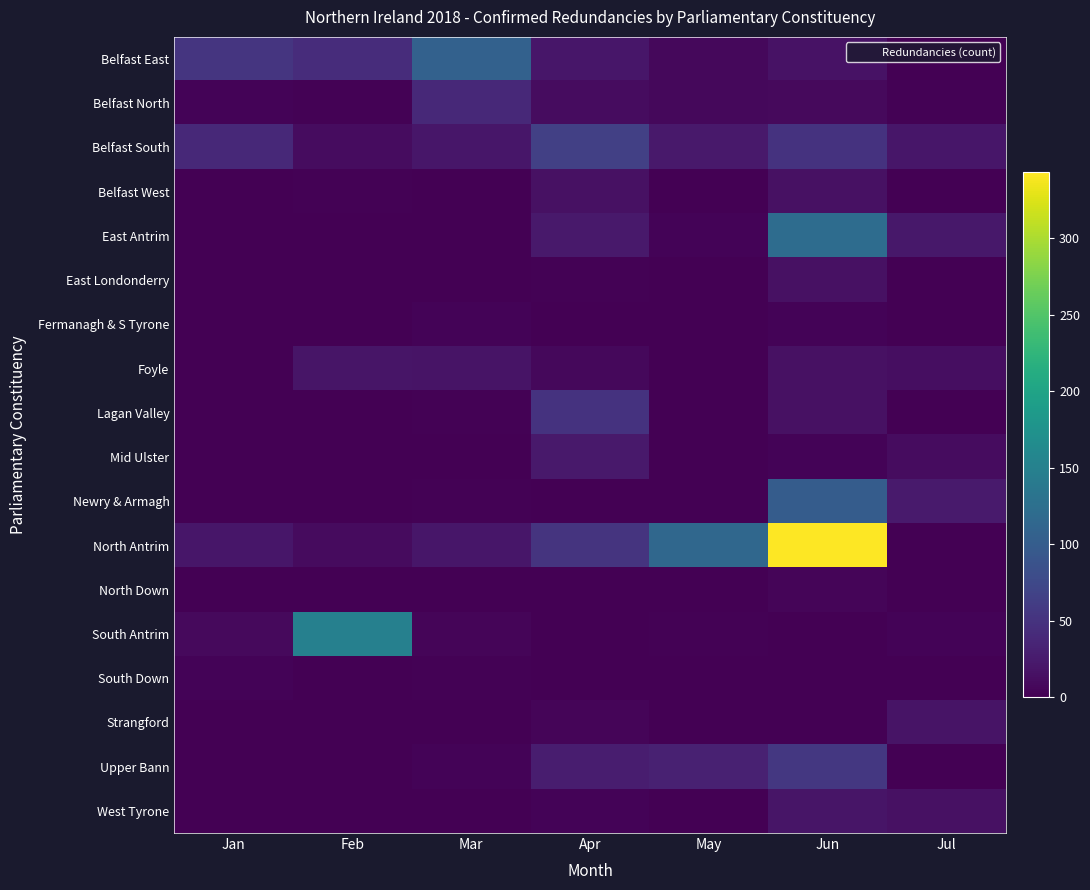

How many categories are shown in the chart?

7